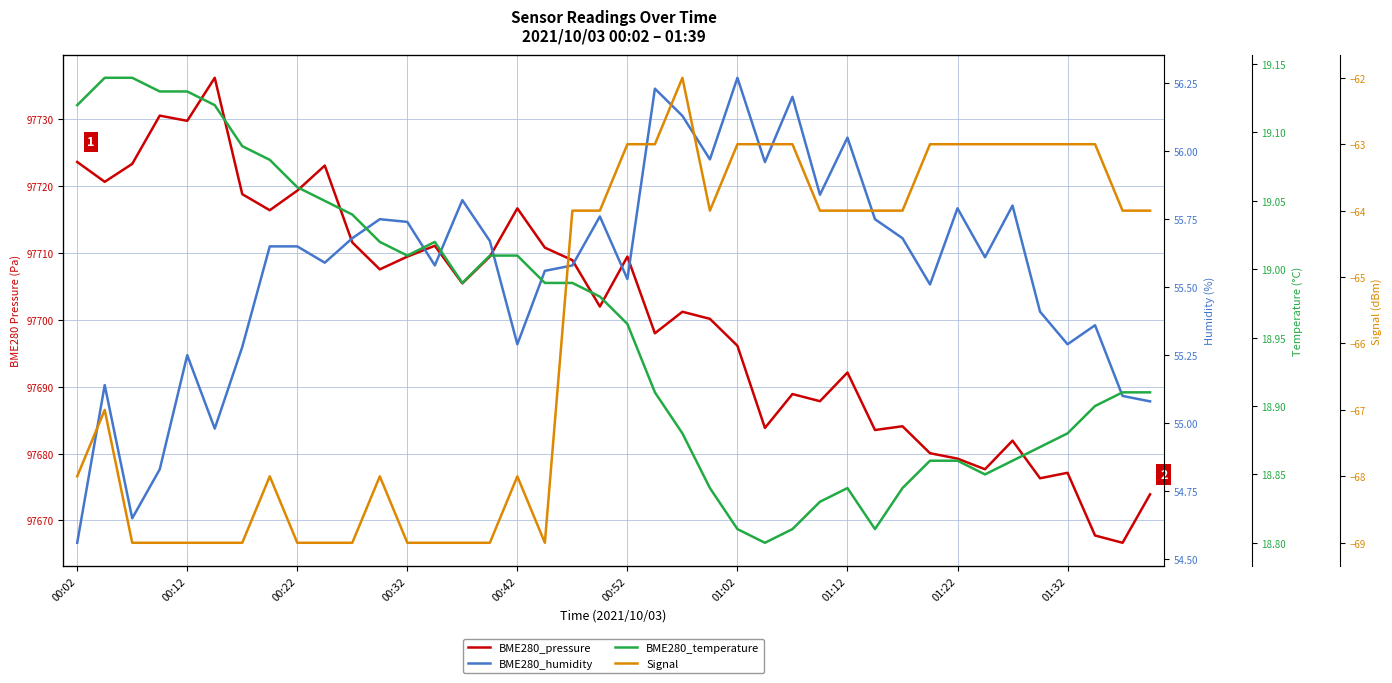

Where is BME280_pressure nearest to the value 97701?

22